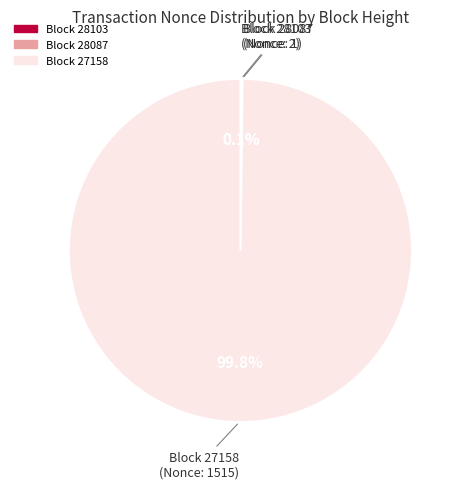

Is there a majority slice in this chart?

Yes